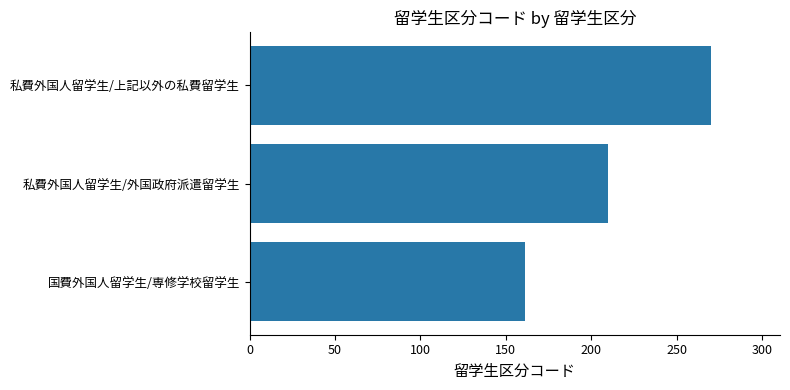

What is the minimum value shown in the chart?

161